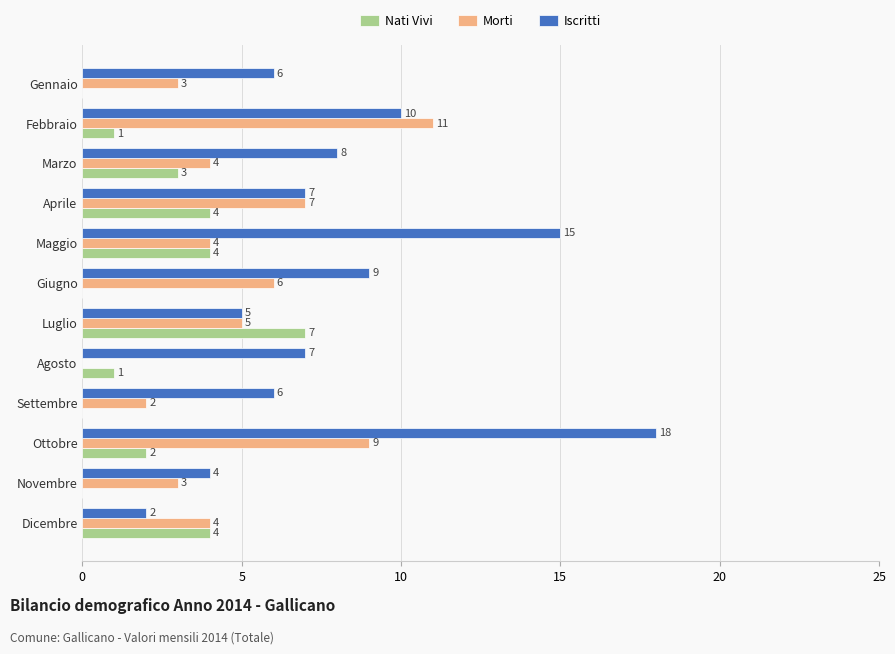

Which label corresponds to the largest value in the chart?

Ottobre